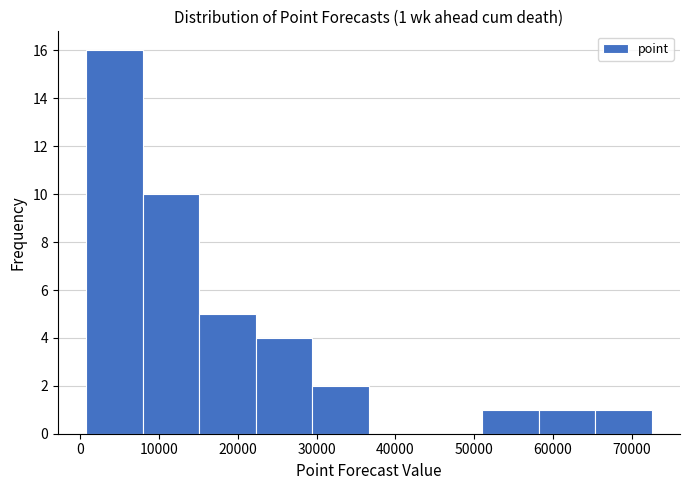

Which range on the x-axis has the tallest bar?

1000 to 8000